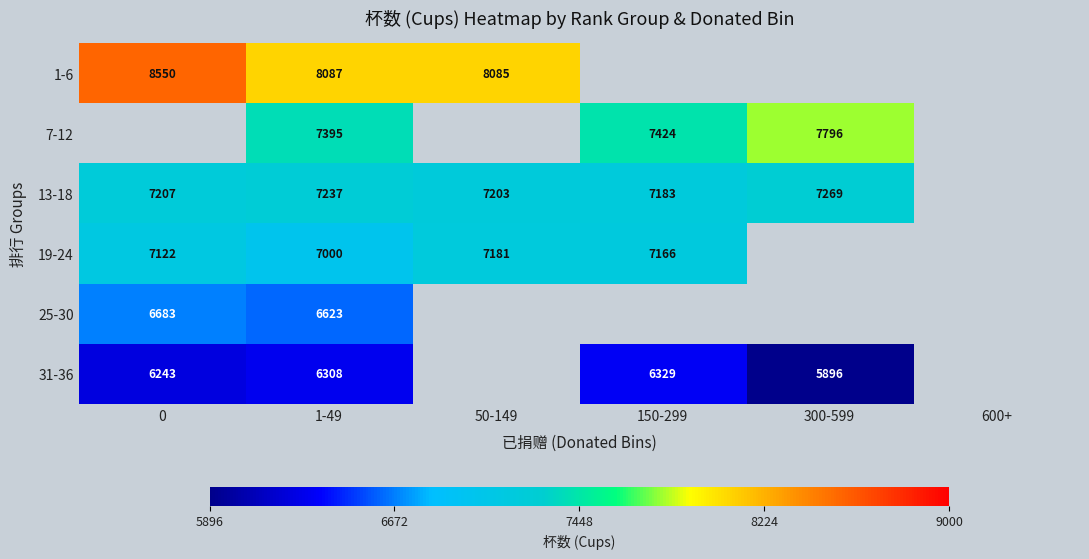

What is the maximum value shown in the chart?

8550.0